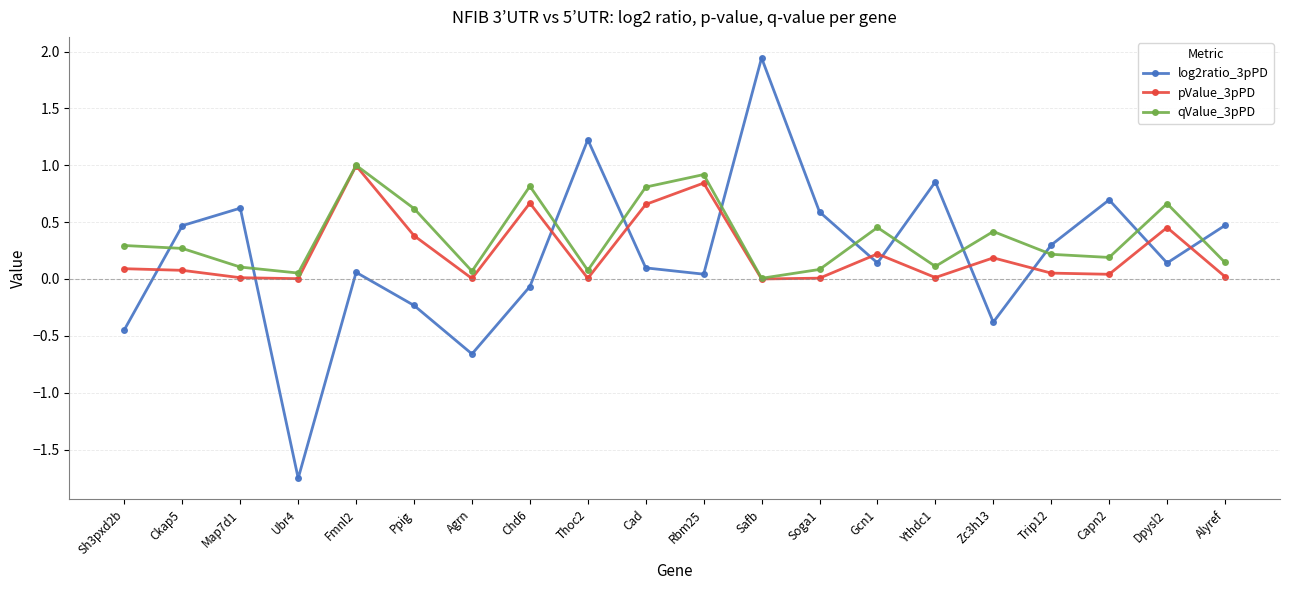

At how many categories does at least one series exceed 0?

20